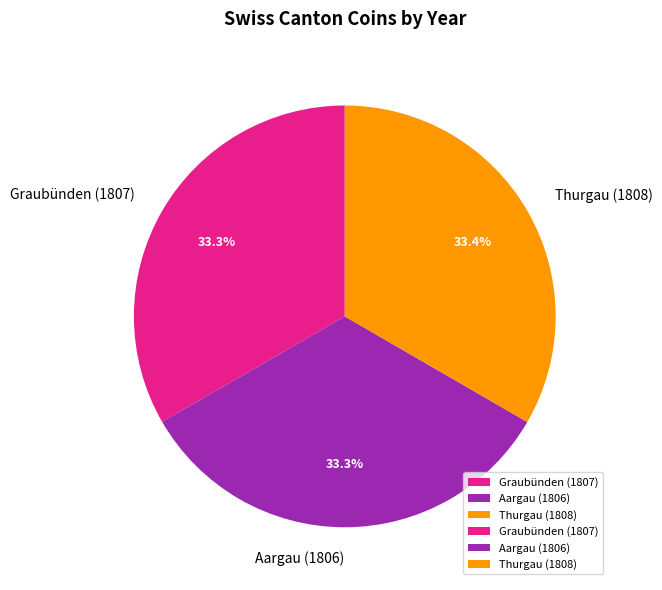

Count the number of slices in the pie.

3